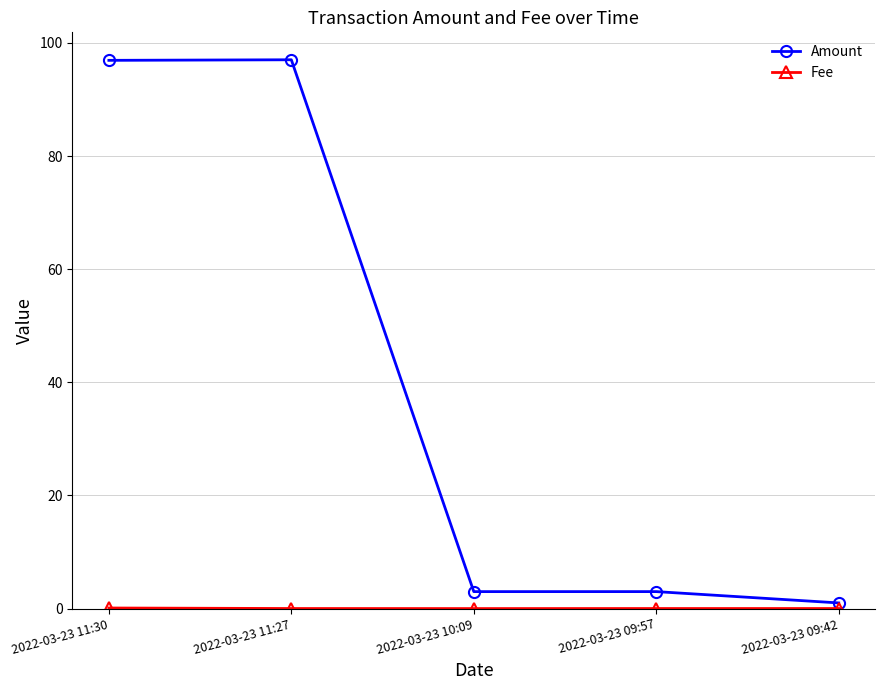

Which series has the largest total across all categories?

Amount